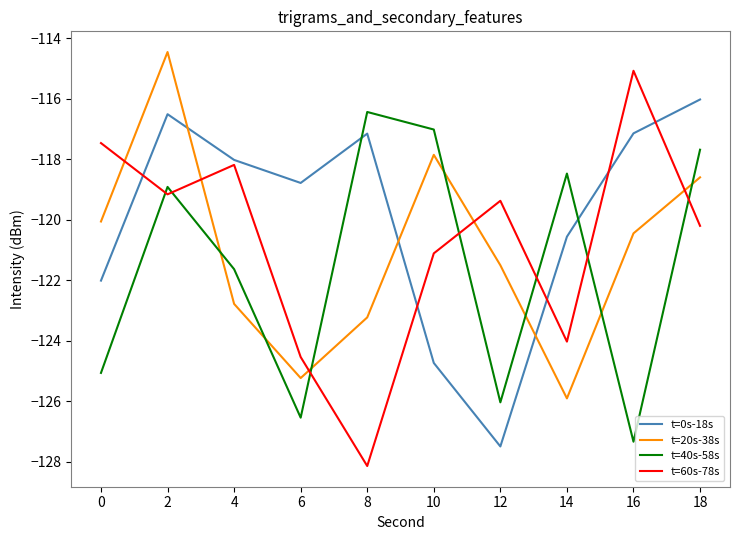

What is the difference between the maximum and minimum values in the t=20s-38s series?

11.4